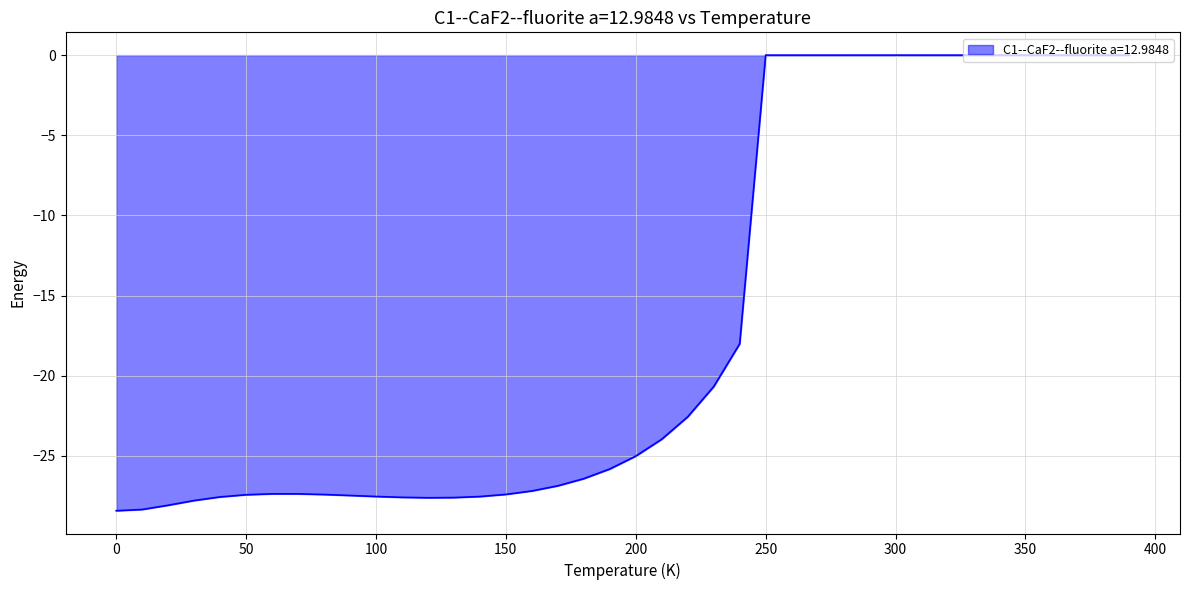

Count the number of values greater than -25.

19